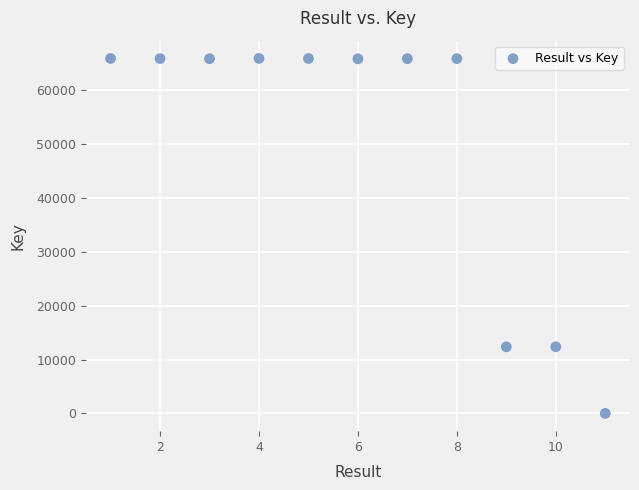

What is the average Y value?

50108